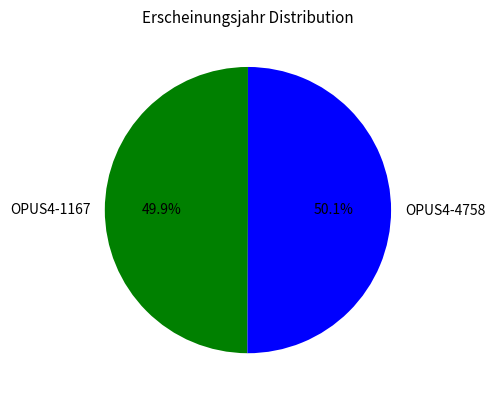

To the nearest percent, what percentage of the pie is OPUS4-1167?

50%